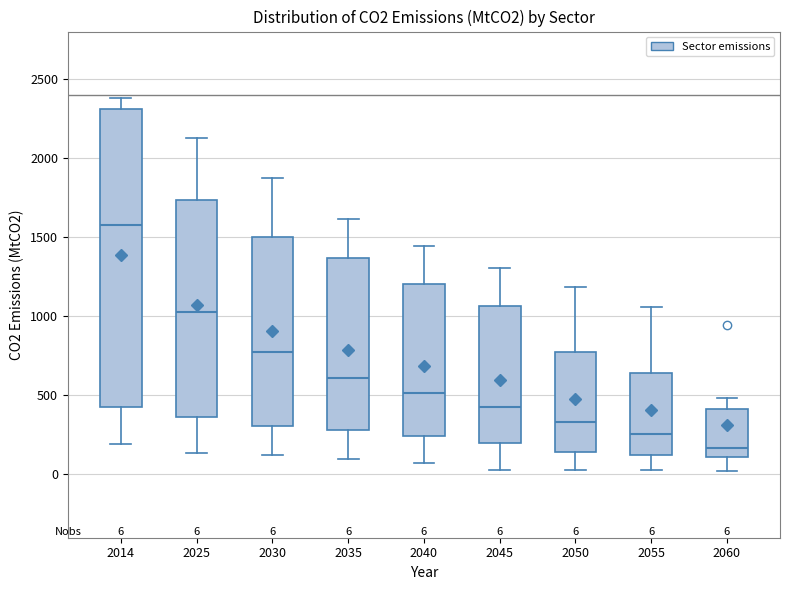

Which box's median line is the lowest?

2060